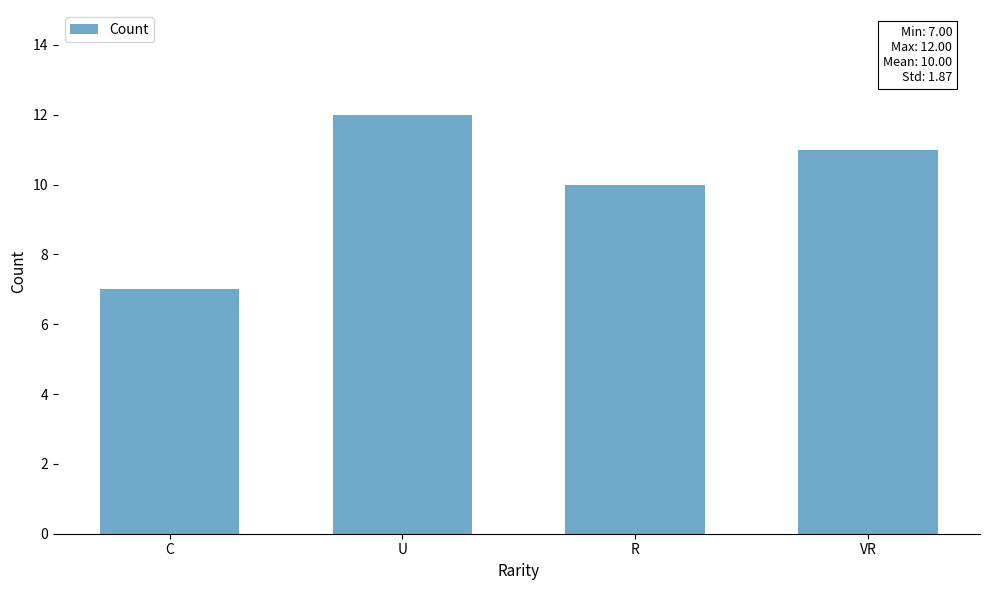

True or false: the data shows 12 at U.

True